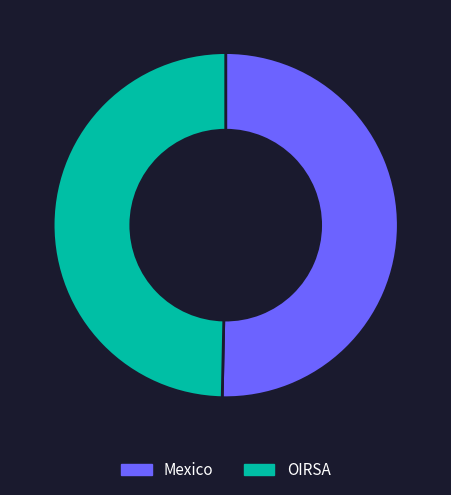

Is the sum of Mexico and OIRSA greater than half?

Yes